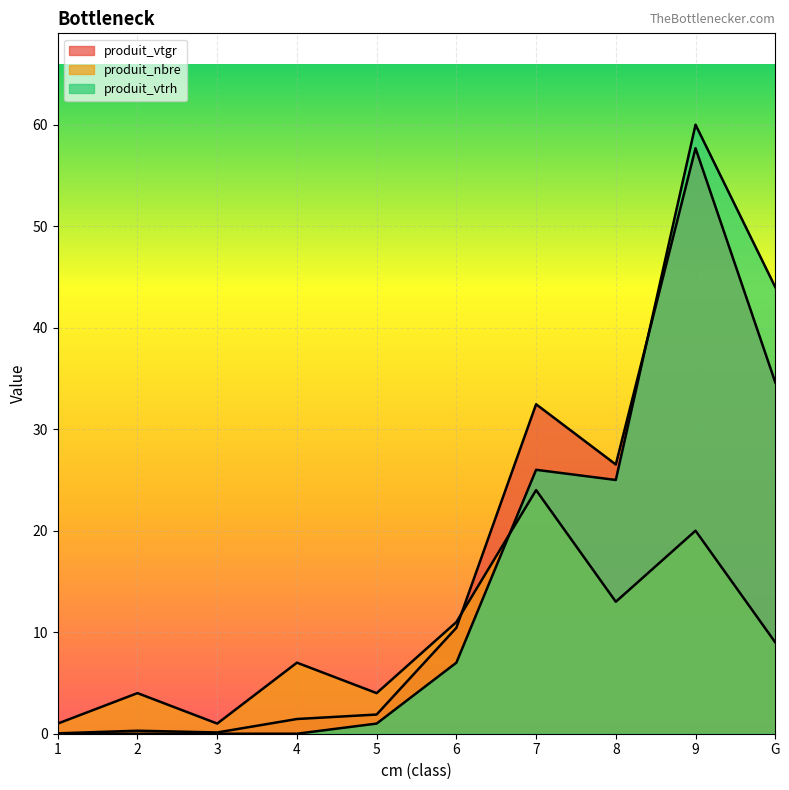

What is the total value across all series at 7?

82.5